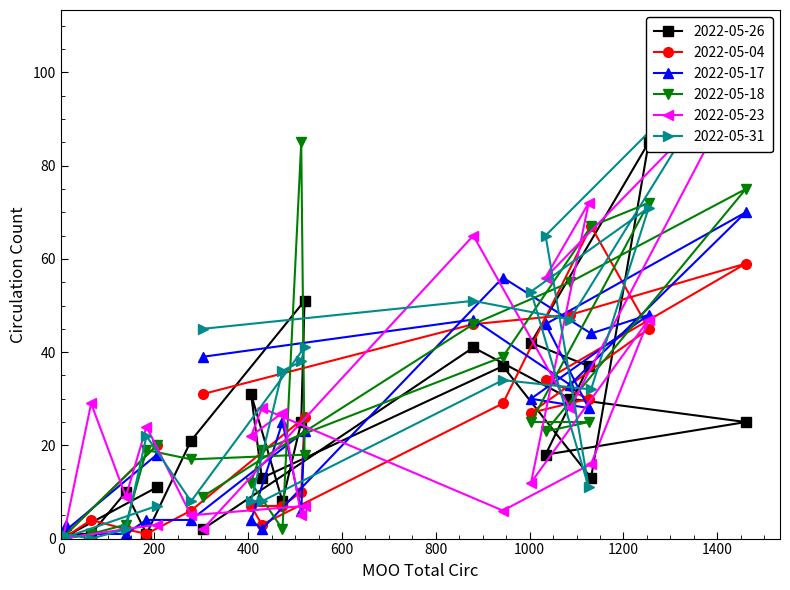

How many data points in 2022-05-31 are above 32?

11